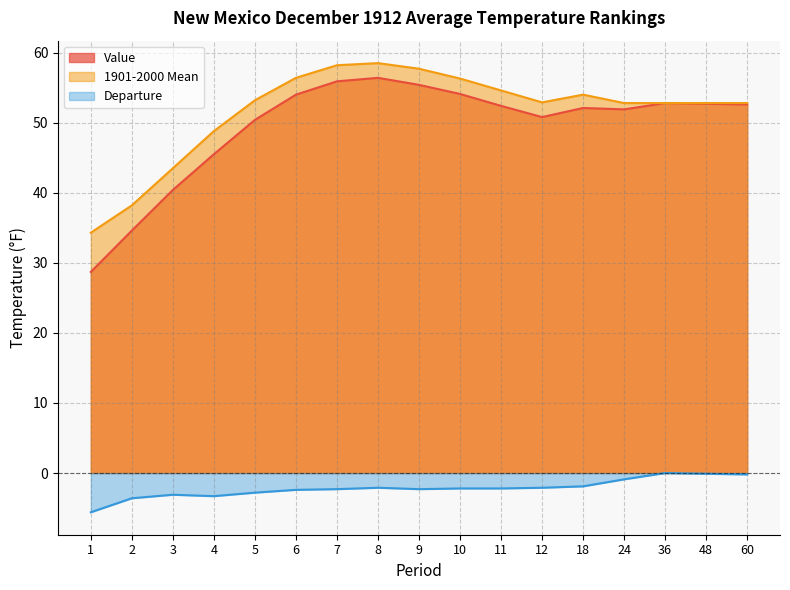

What is the sum of all Value values?

840.7